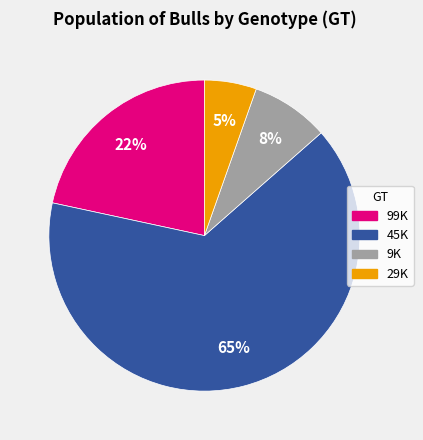

Is there a majority slice in this chart?

Yes